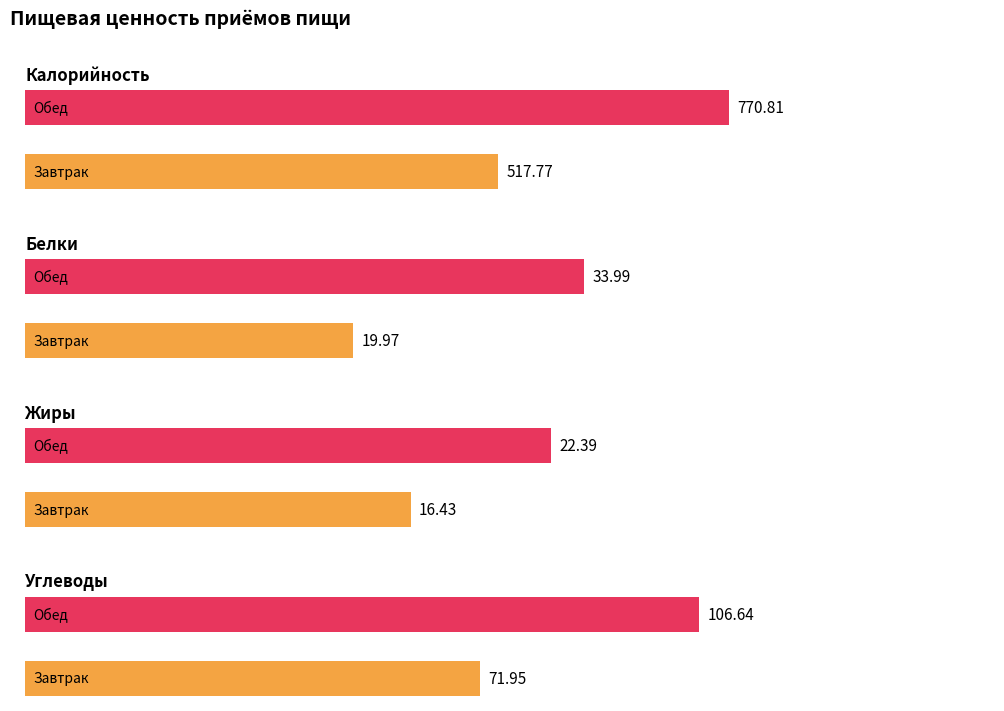

True or false: Калорийность has a value of 770.8 at Обед.

True